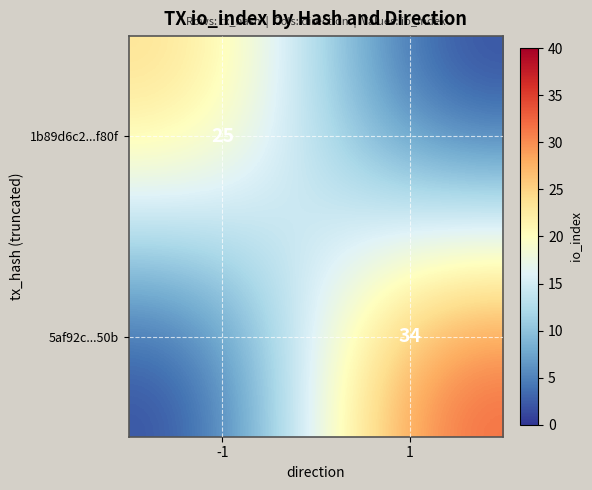

True or false: 1b89d6c2...f80f has a value of 25 at -1.

True